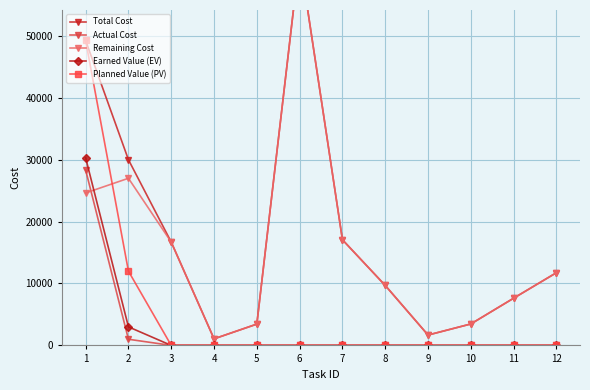

True or false: Actual Cost and Planned Value (PV) intersect in this chart.

False